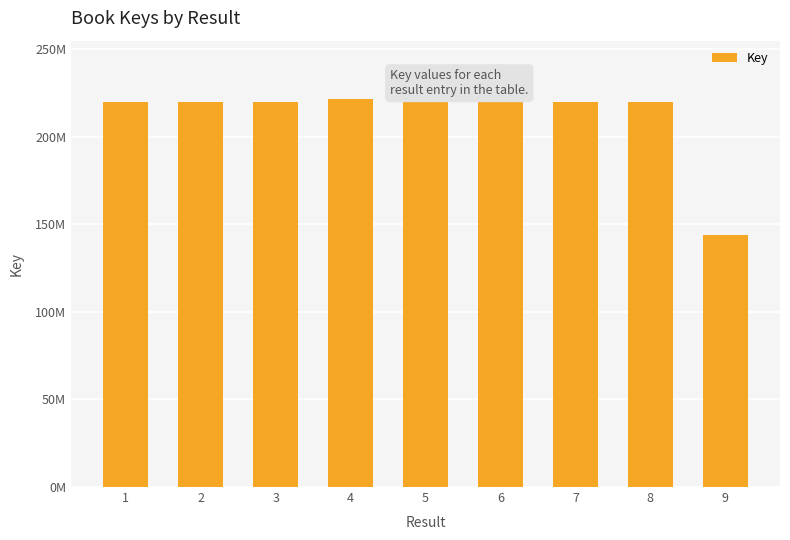

Are the bars horizontal?

No